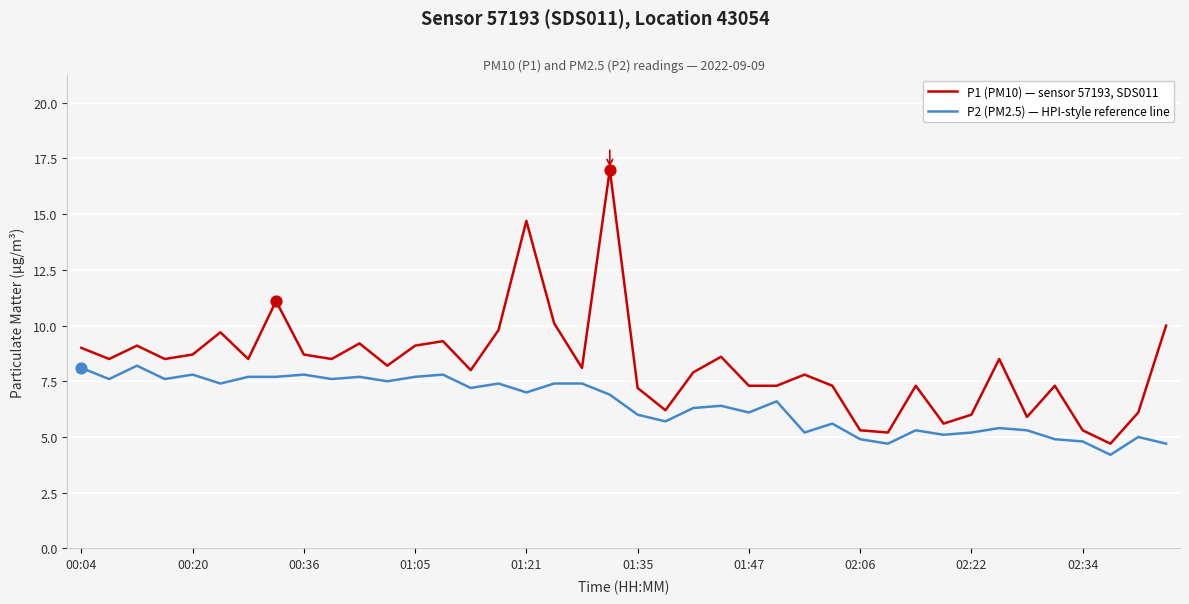

List the series in order of their overall mean, highest first.

P1 (PM10) — sensor 57193, SDS011, P2 (PM2.5) — HPI-style reference line